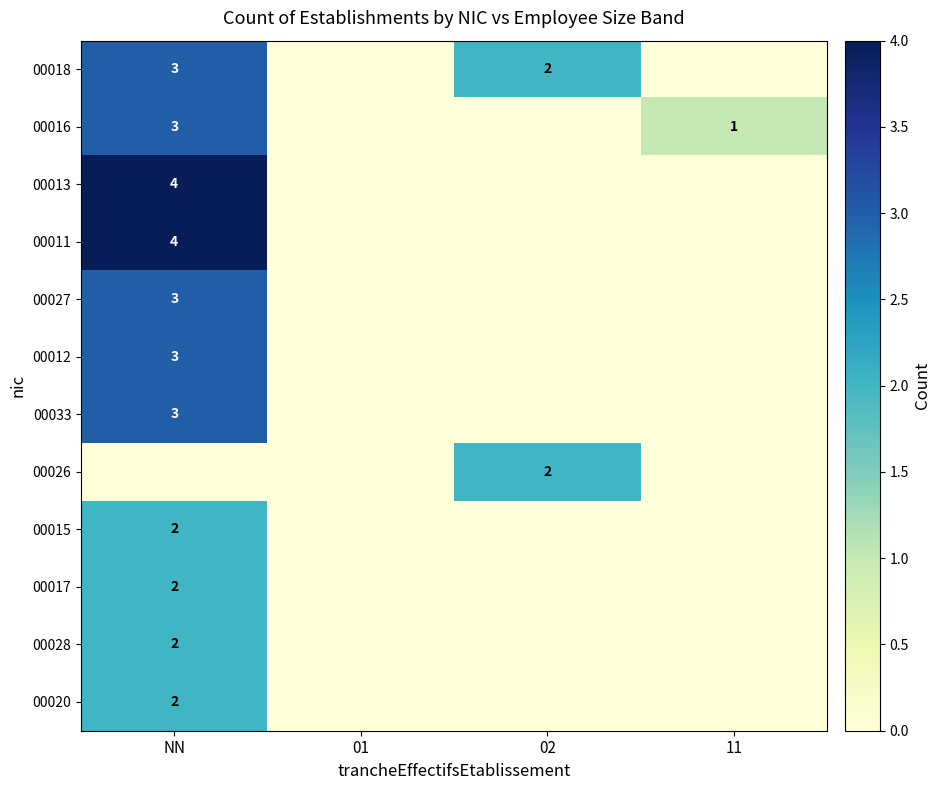

The 00018 series shows 2 at 02. True or false?

True